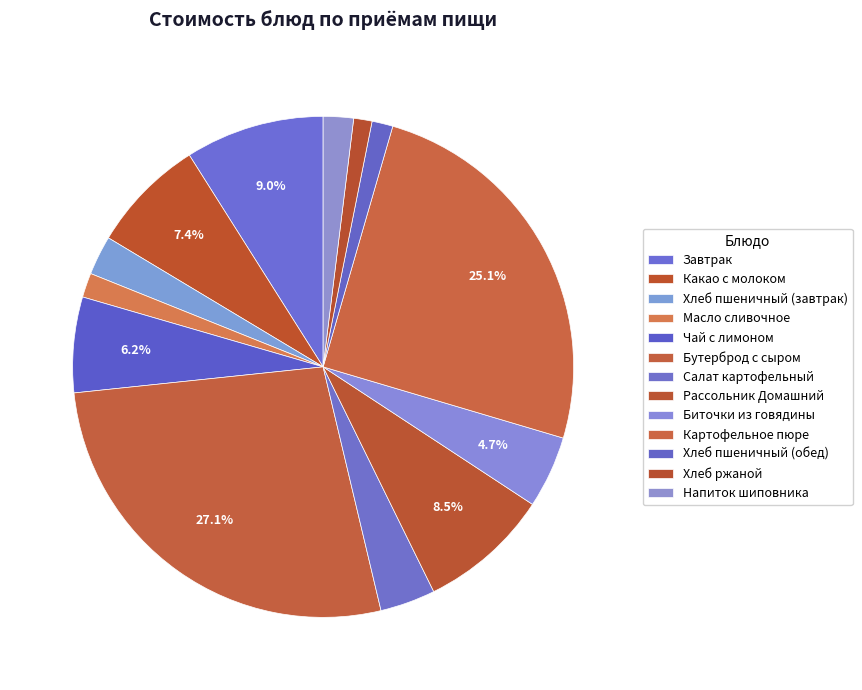

Count the number of slices in the pie.

13